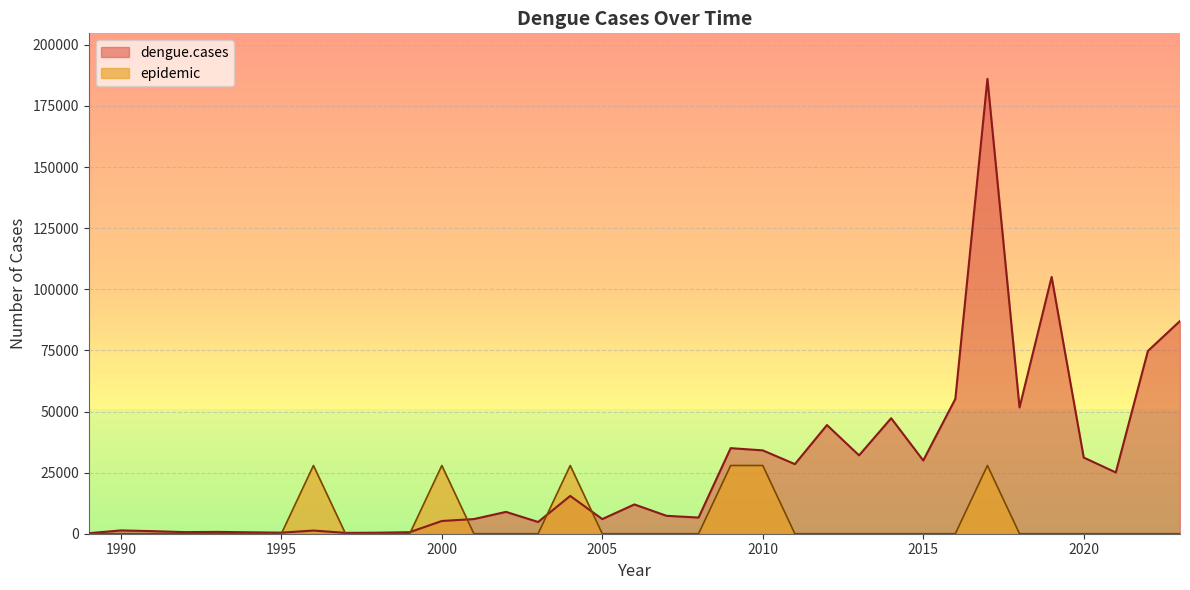

Which series changed the most between 2017 and 2023?

dengue.cases